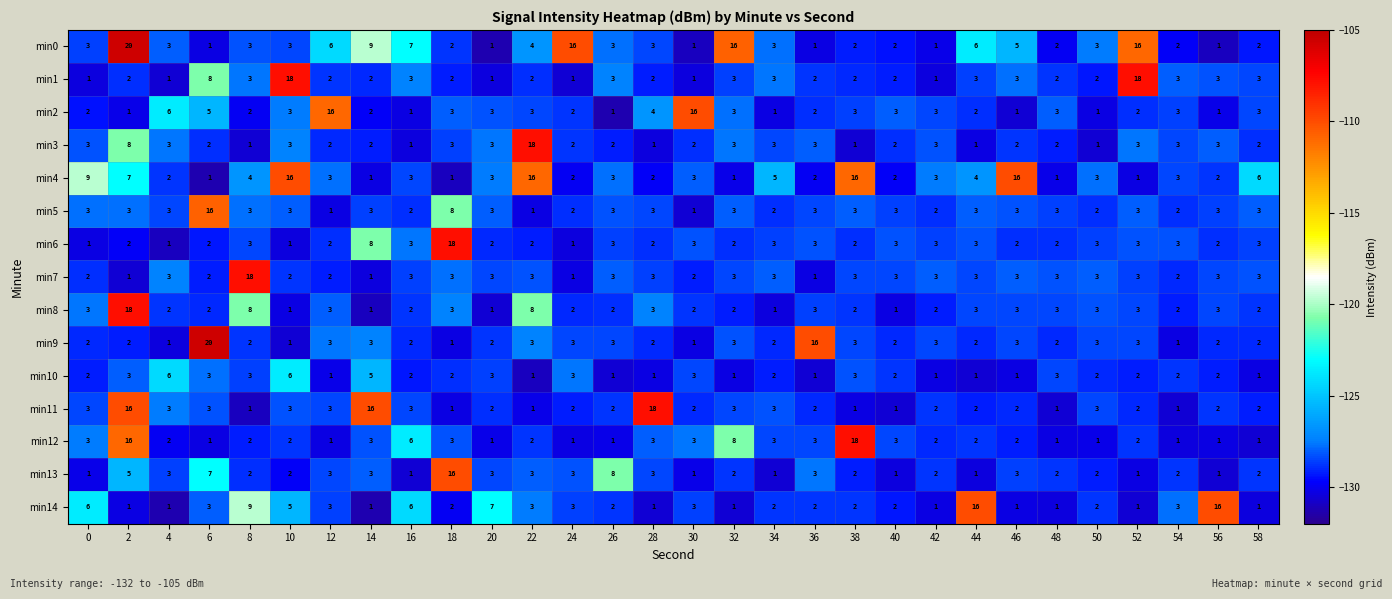

What is the maximum value for min11?

18